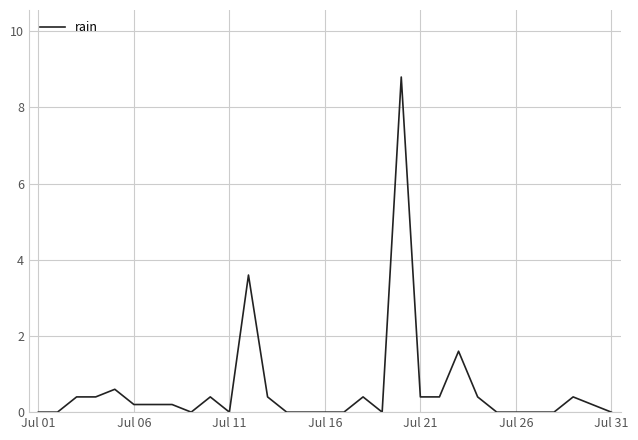

What is the difference between the maximum and minimum values?

8.8